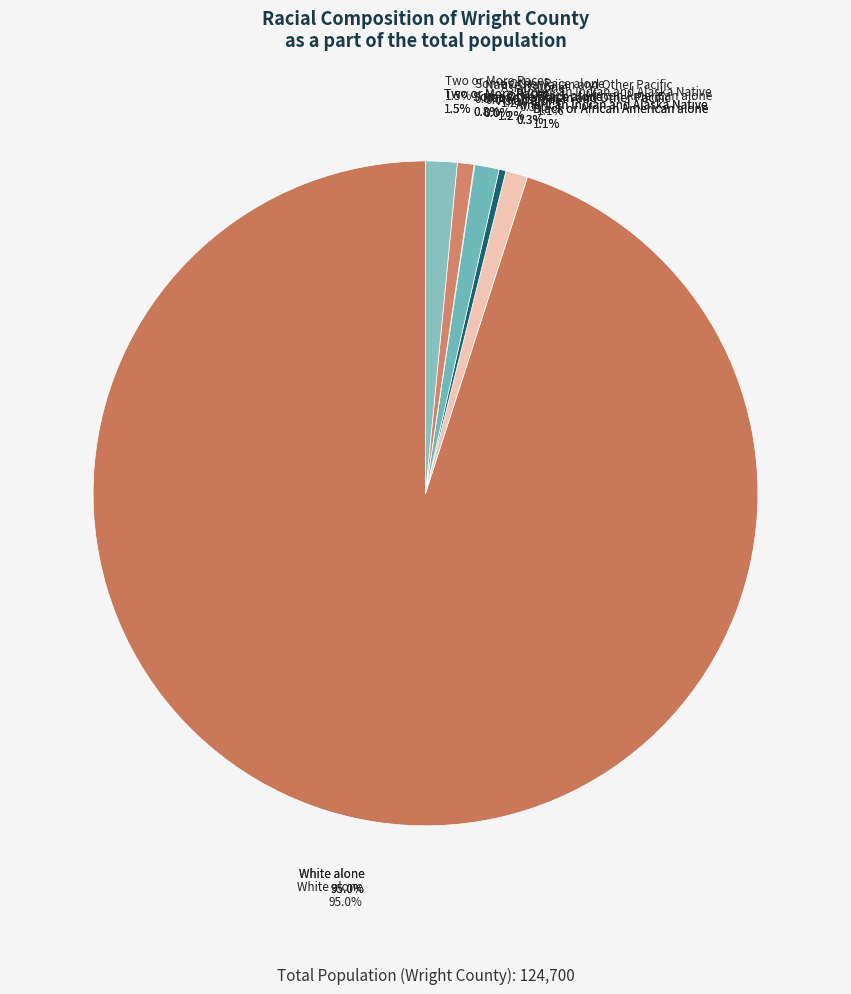

How much of the chart is everything except Black or African American alone?

98.9%